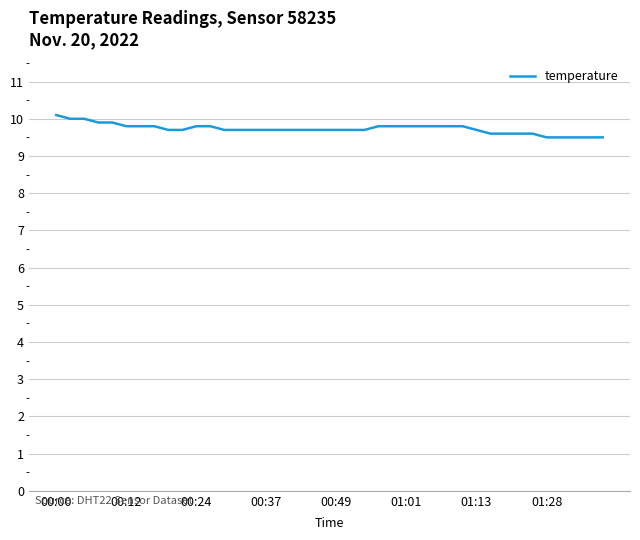

What is the difference between the maximum and minimum values?

0.6